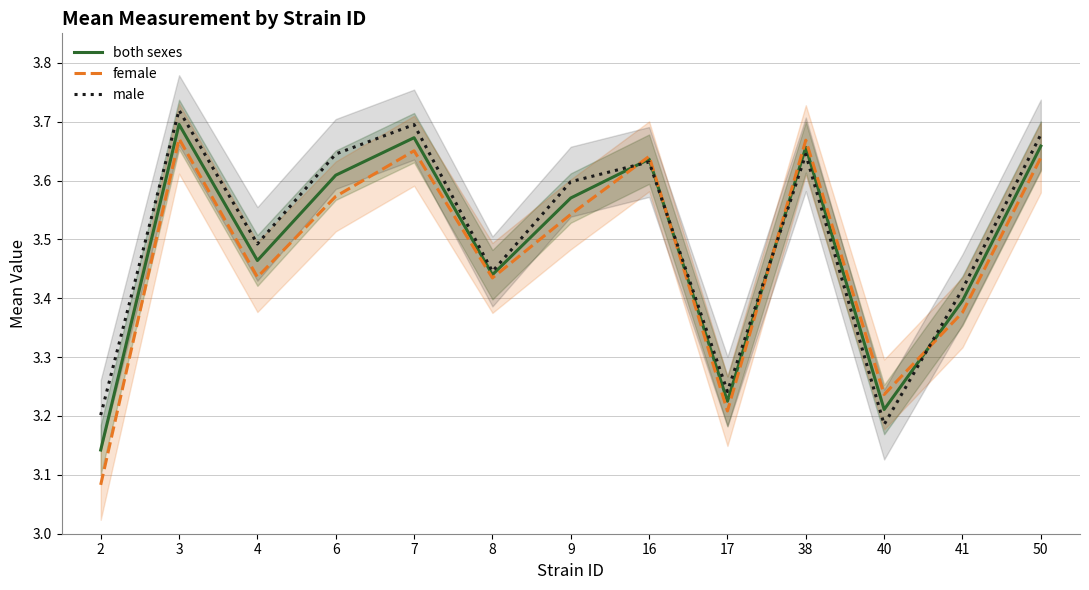

Does the chart display data point markers on the line(s)?

No